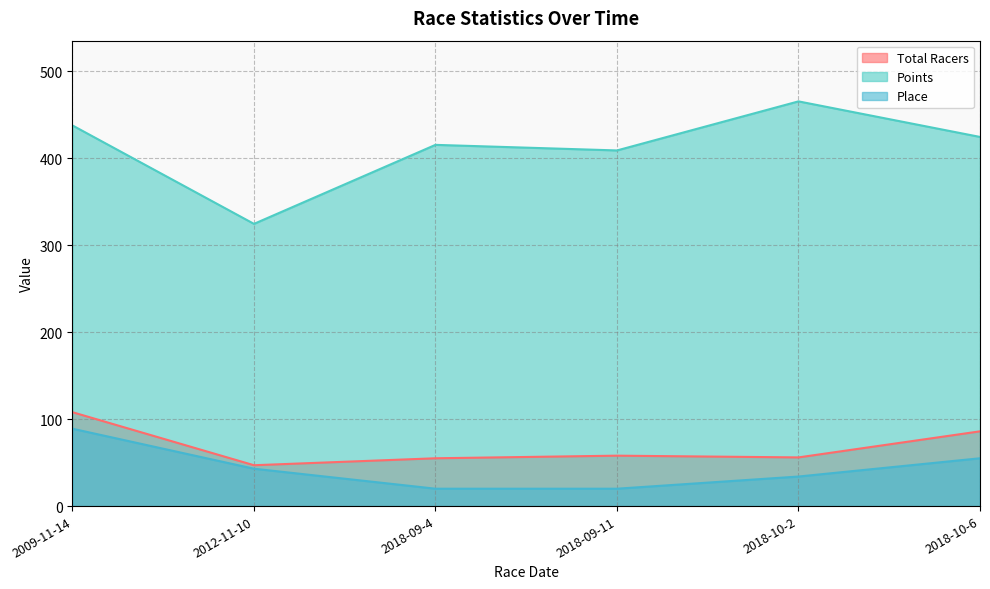

What position from the left is 2009-11-14?

1